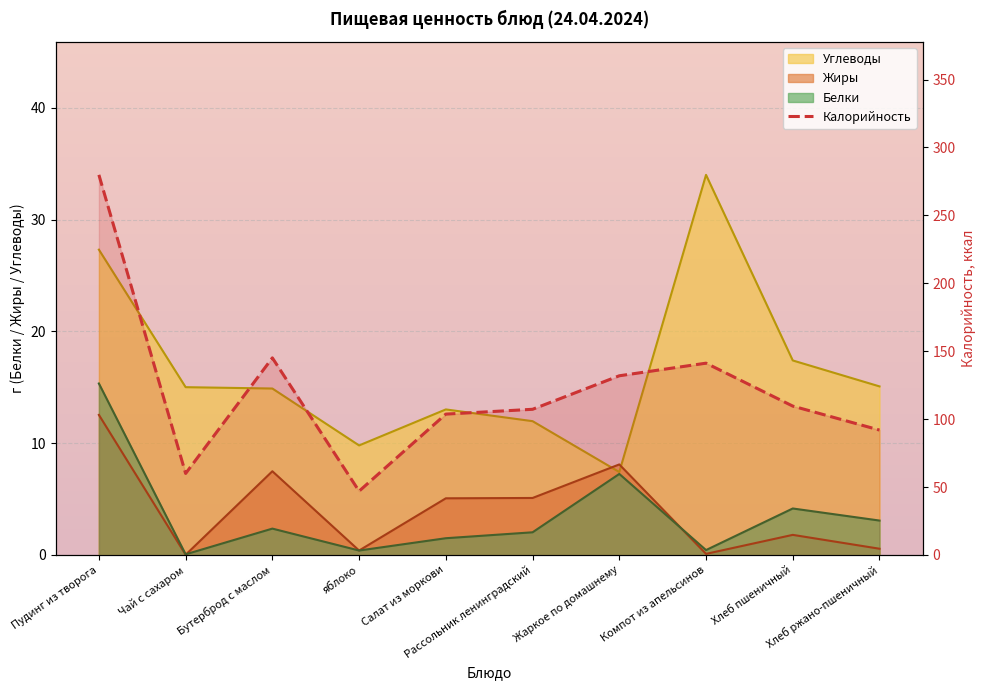

Reading right to left, list all the values displayed in this chart.

92.0	109.6	141.2	131.9	107.2	103.7	47.0	145.1	60.0	279.8